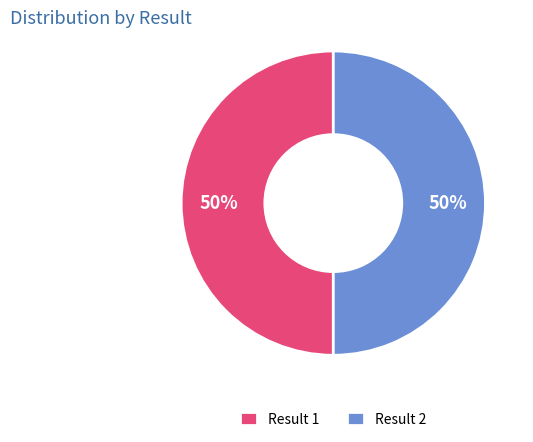

Combined, do Result 1 and Result 2 account for over 50%?

Yes